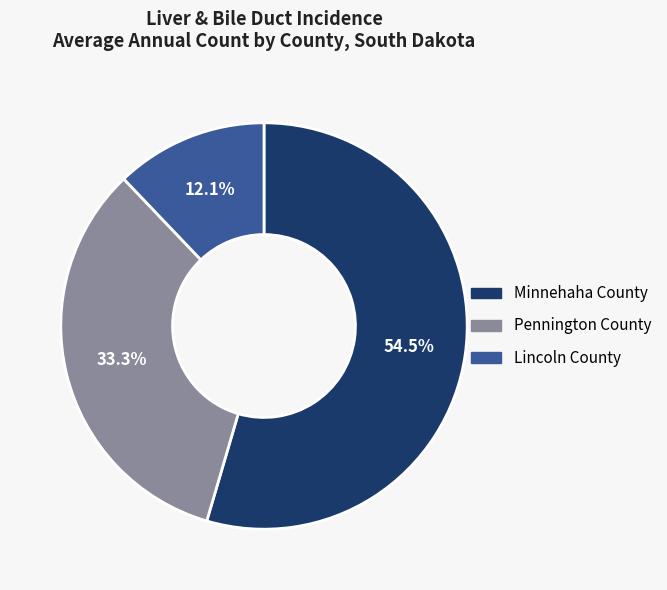

Is the sum of Pennington County and Minnehaha County greater than half?

Yes